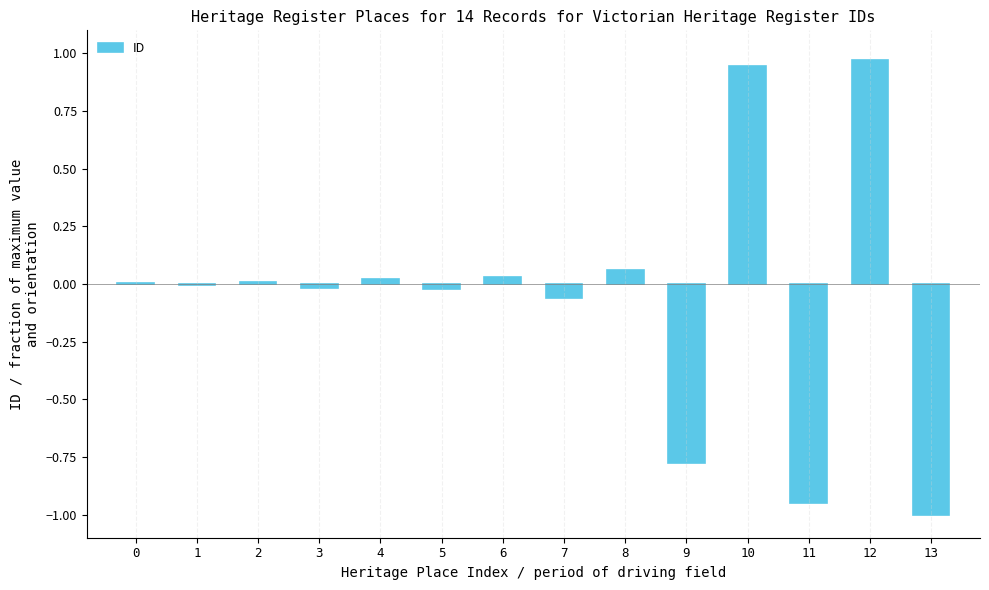

The chart shows a value of -1.6 at 13. True or false?

False